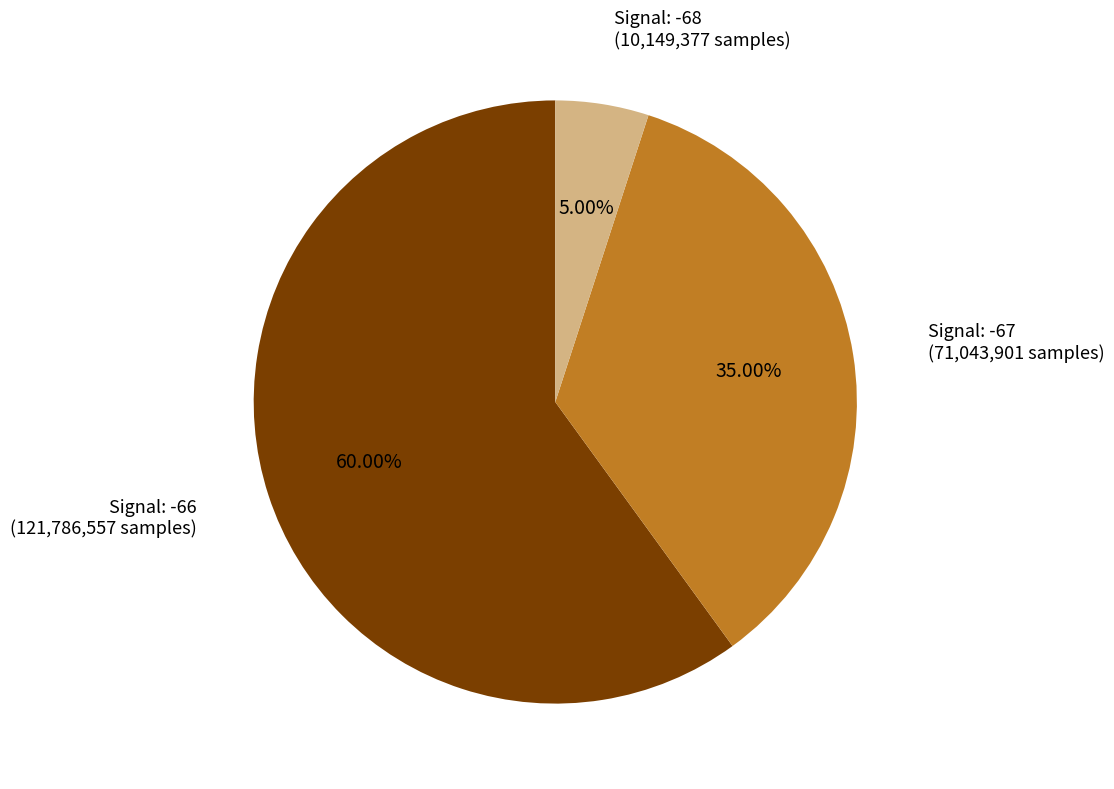

Rank the categories by value from lowest to highest.

Signal: -68 (10,149,377 samples), Signal: -67 (71,043,901 samples), Signal: -66 (121,786,557 samples)